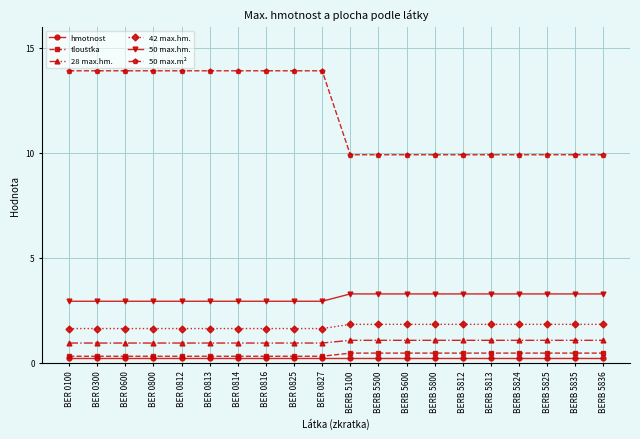

Is it true that 50 max.m² equals 9.9 at BERB 5836?

True